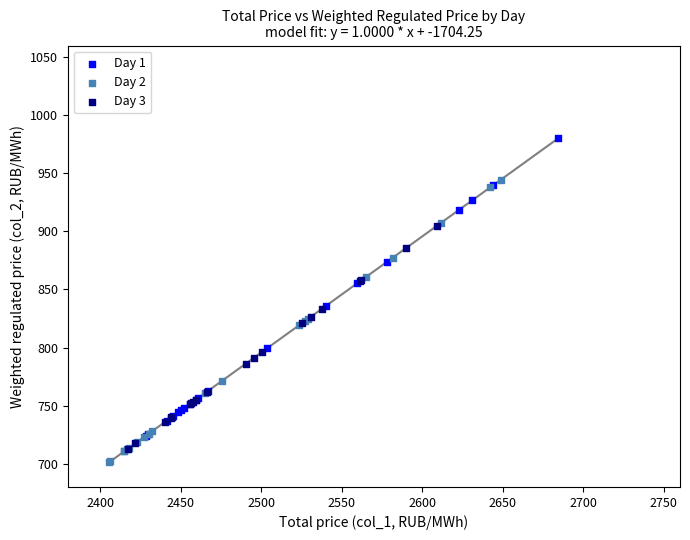

Which series reaches the minimum Y coordinate?

Day 2